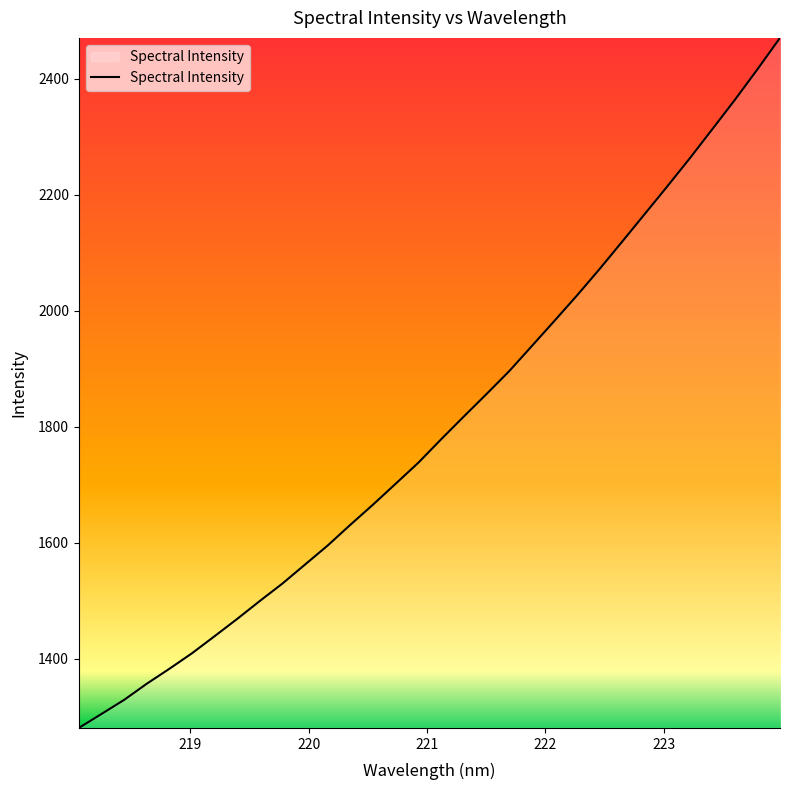

How many lines are shown in the chart?

1